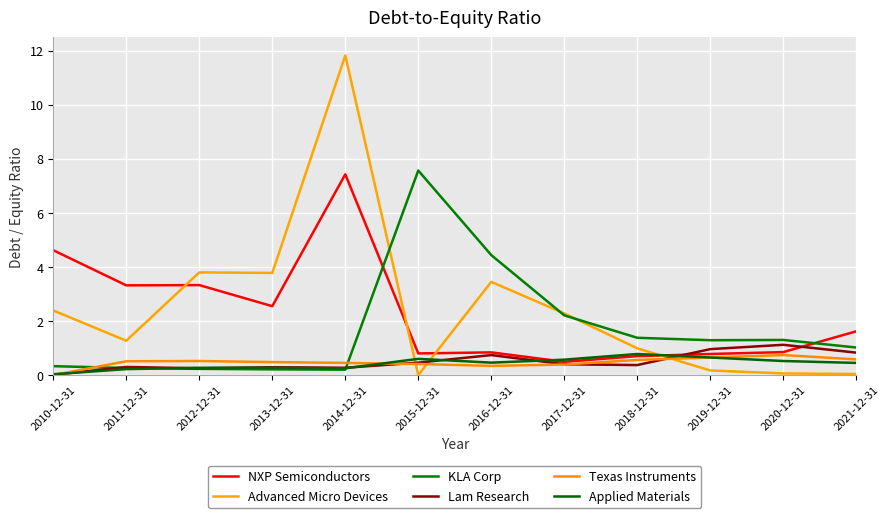

Which series changed the most between 2020-12-31 and 2021-12-31?

NXP Semiconductors